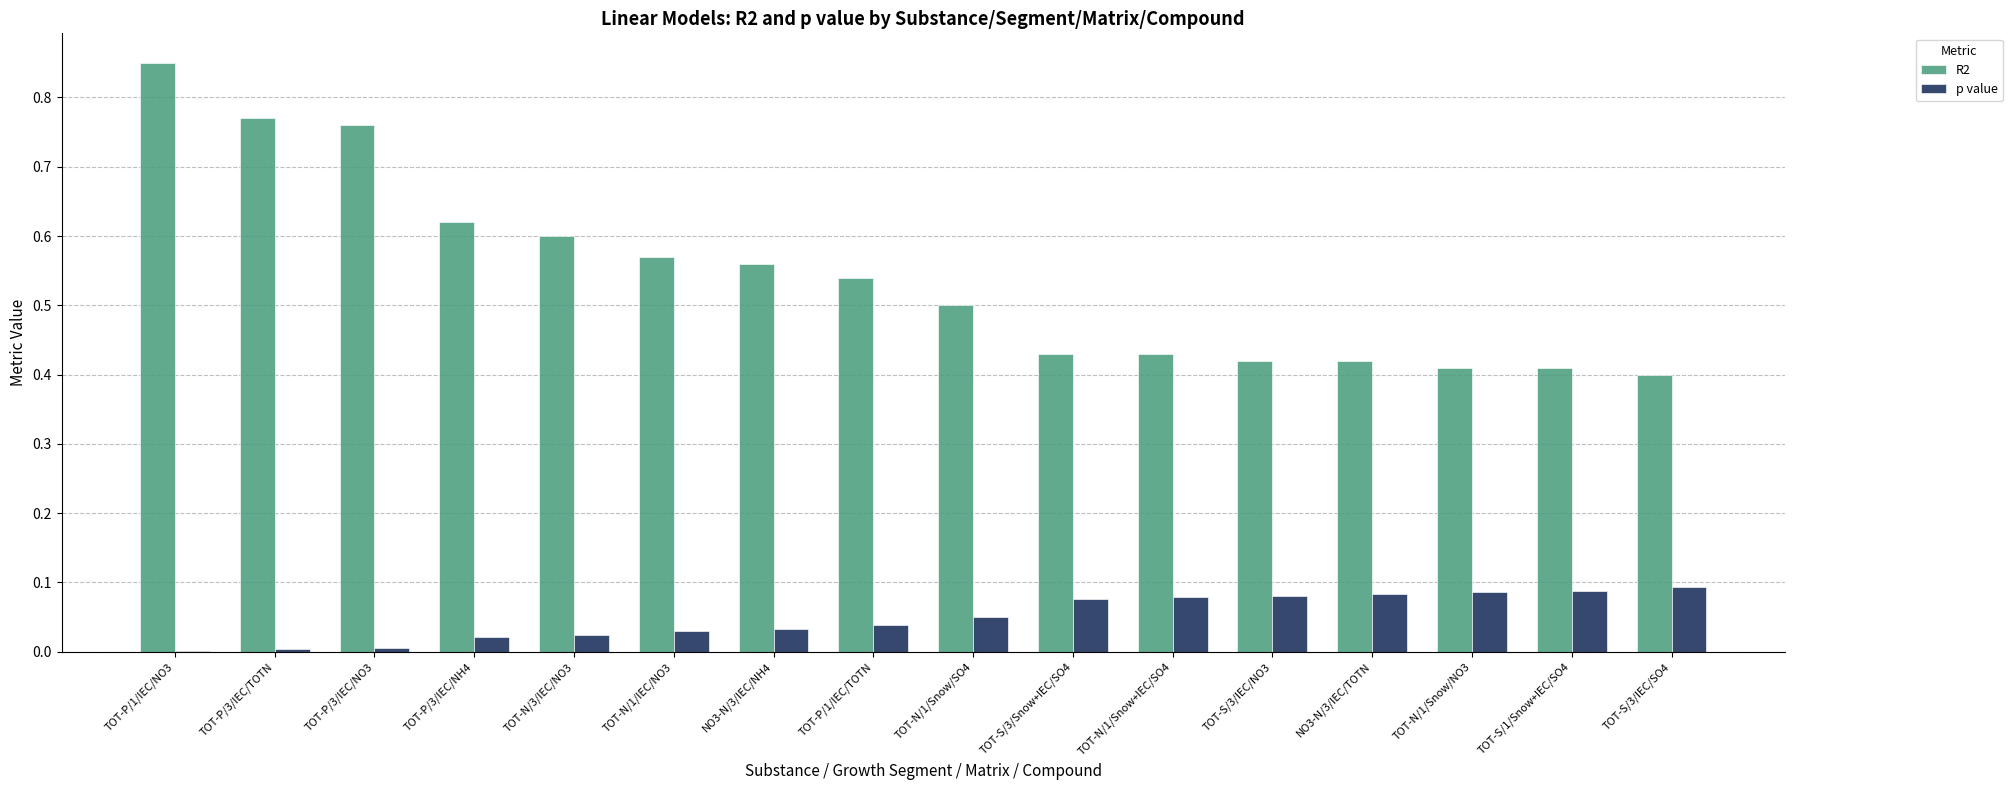

Which label corresponds to the largest value in the chart?

TOT-P/1/IEC/NO3